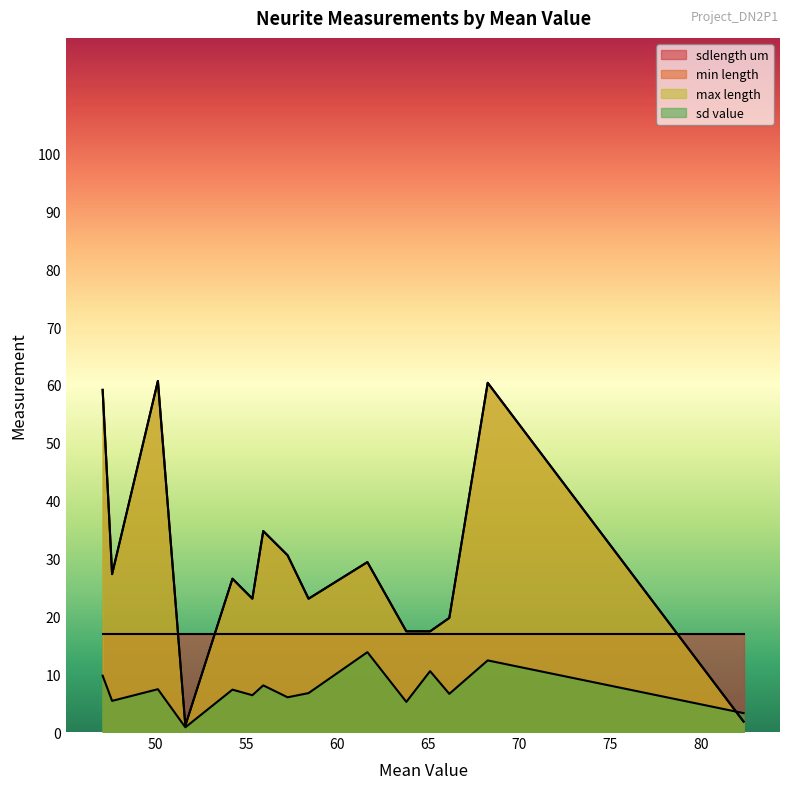

Is the value of max length at 47.643 greater than the value of sdlength um at 54.255?

Yes